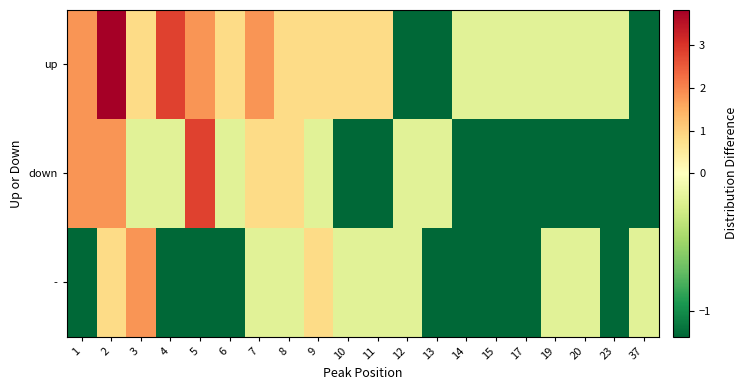

At which category is the sum across all series the highest?

2